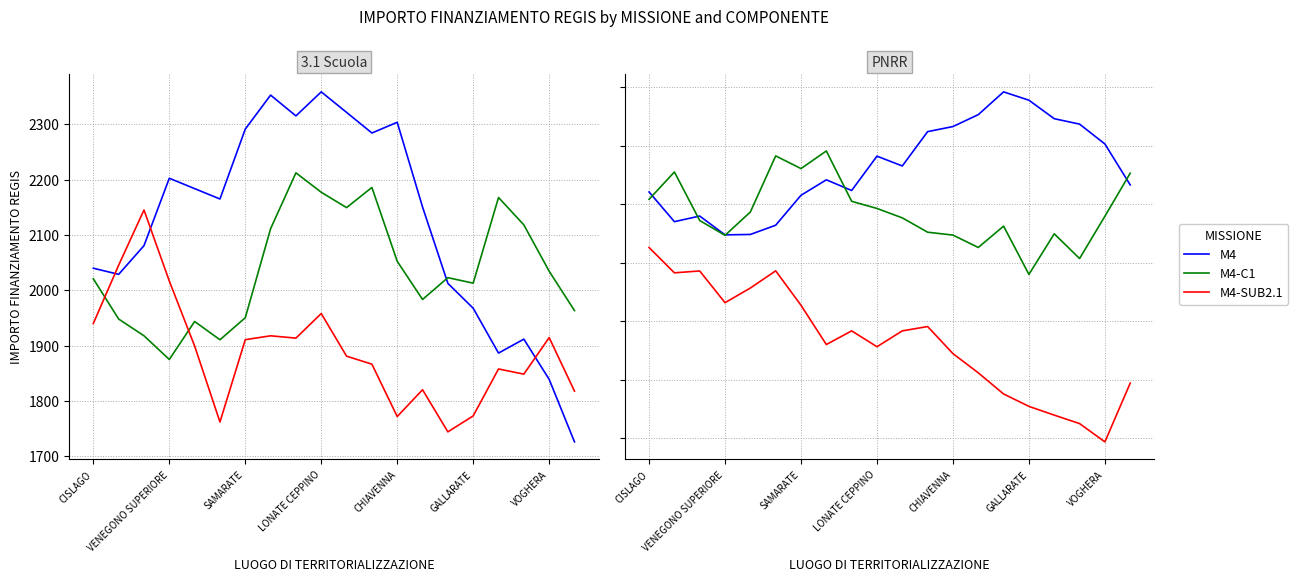

True or false: M4-SUB2.1 and M4-C1 intersect in this chart.

False